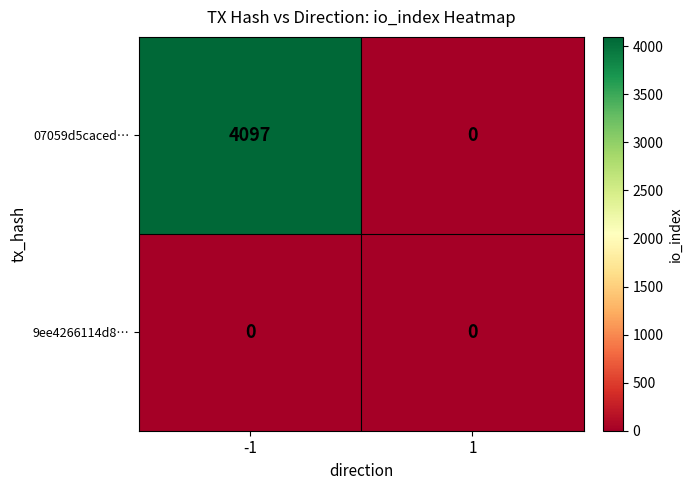

How many positive values does the 07059d5caced… series have?

1